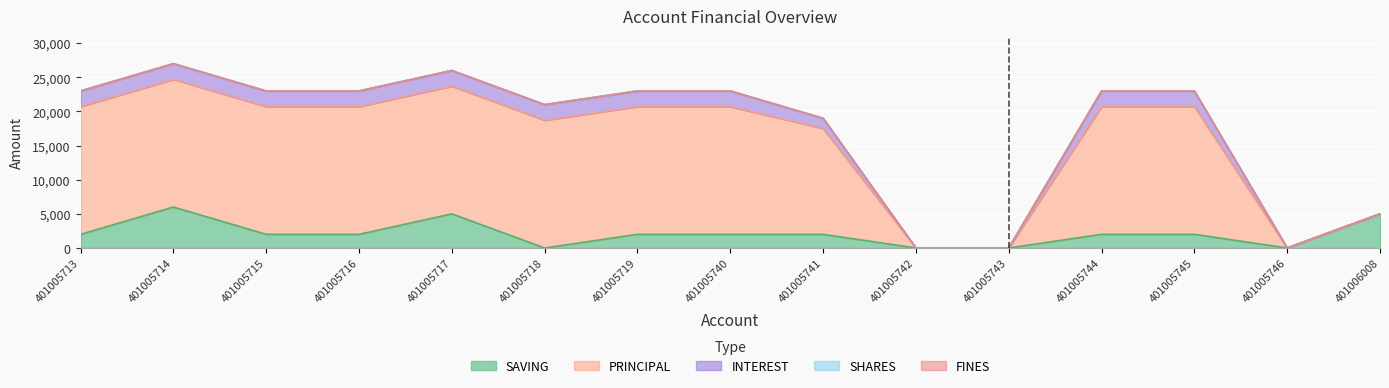

Does the chart display data point markers on the line(s)?

No